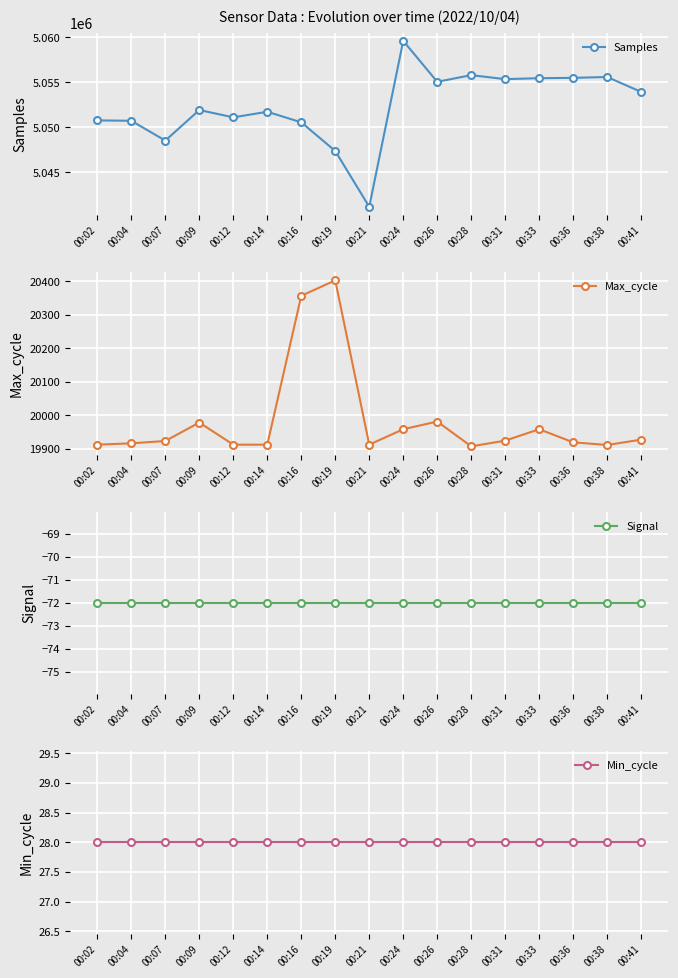

Does the chart display data point markers on the line(s)?

Yes